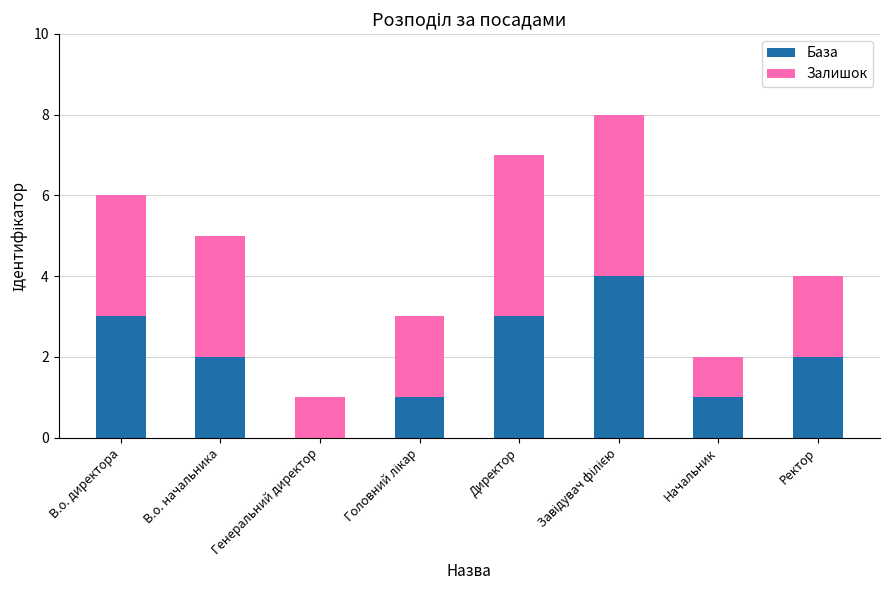

What is the total value across all series at Директор?

7